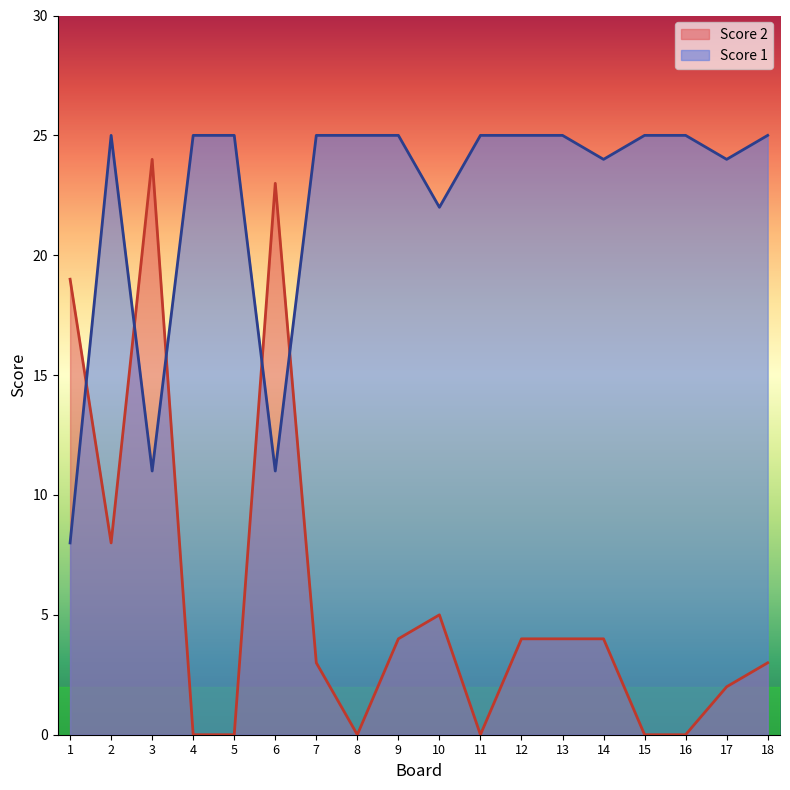

List the series in order of their peak value, lowest first.

Score 2, Score 1